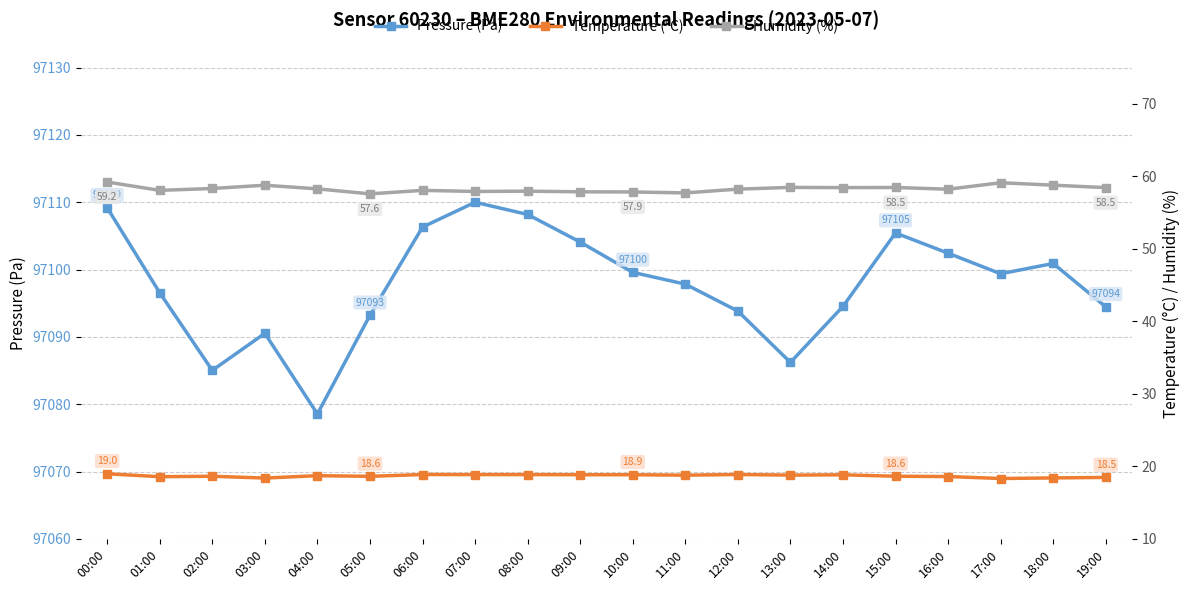

At 01:00, list the series in order from largest to smallest.

Pressure (Pa), Humidity (%), Temperature (°C)